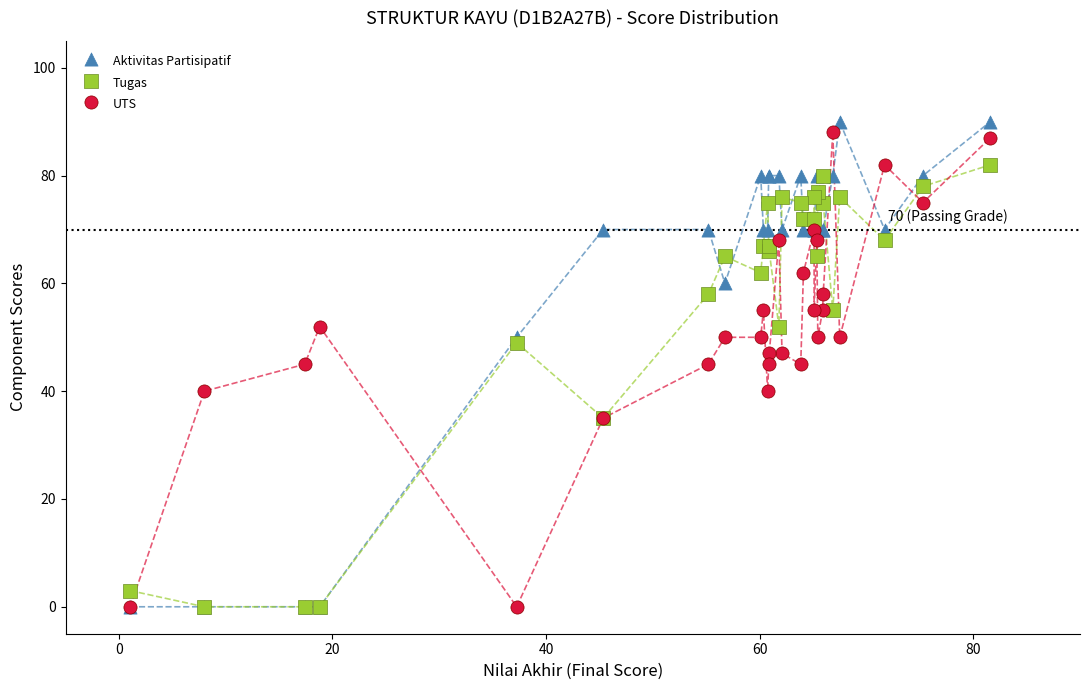

What are all the series names shown in the legend?

Aktivitas Partisipatif, Tugas, UTS